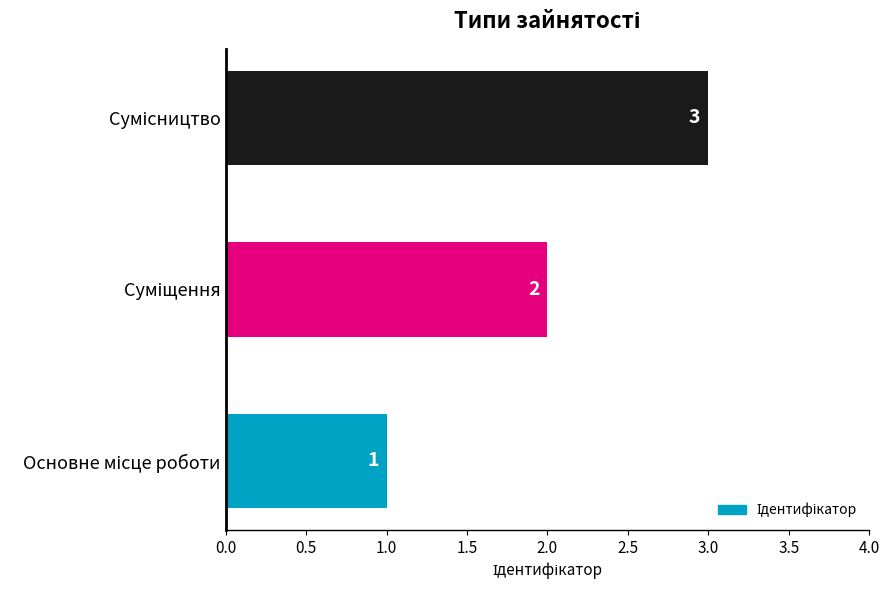

How many values are between 1 and 3?

3